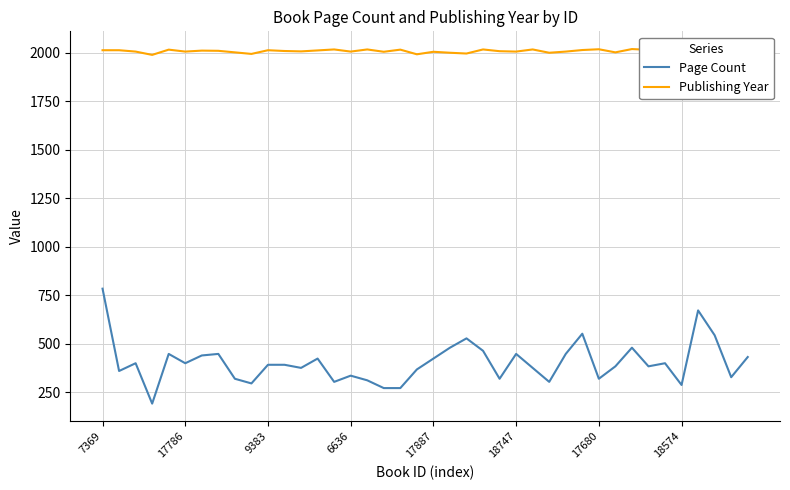

What are all the series names shown in the legend?

Page Count, Publishing Year